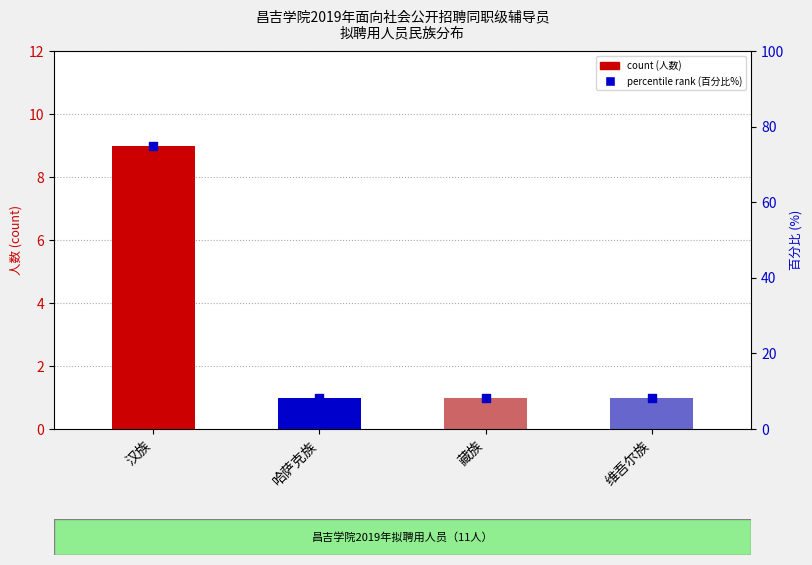

Which series has the largest total across all categories?

percentile rank within the sample